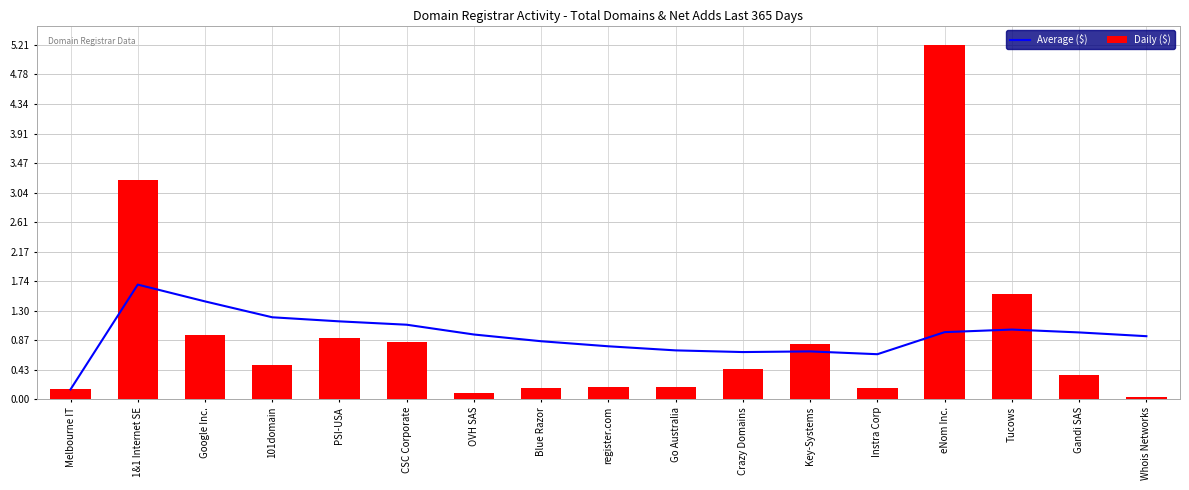

Which category has the highest value in the Daily ($) series?

eNom Inc.